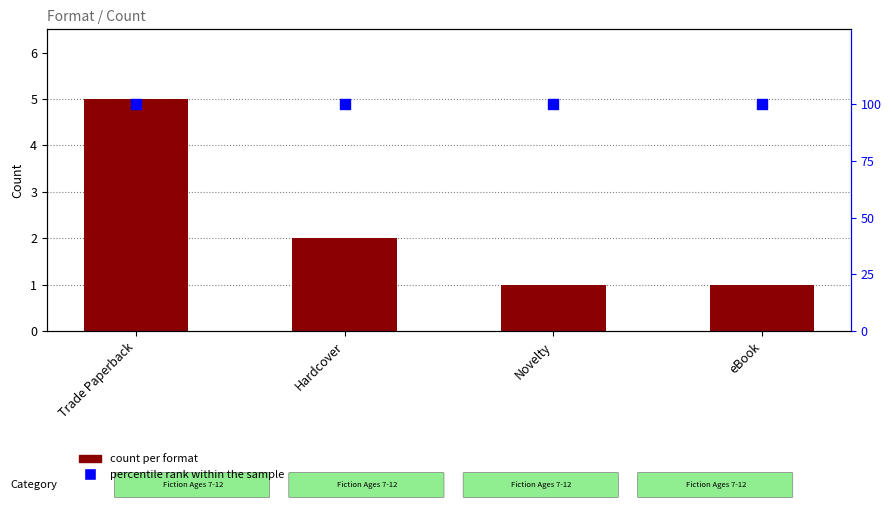

What are all the series names shown in the legend?

count per format, percentile rank within the sample